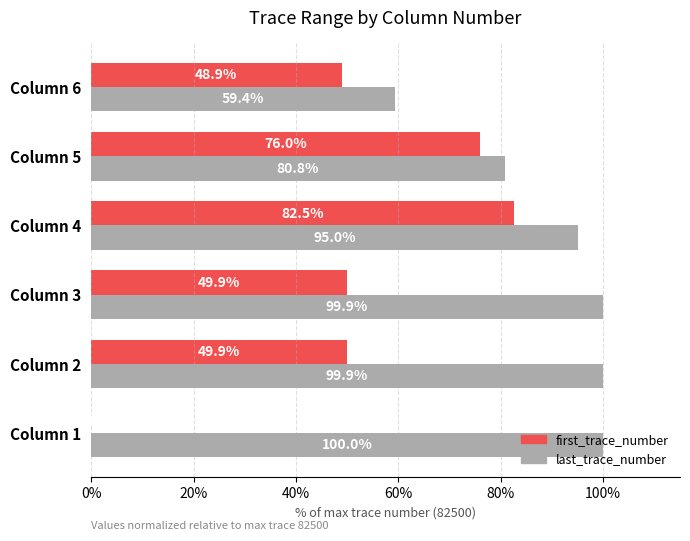

Count the number of categories in the chart.

6